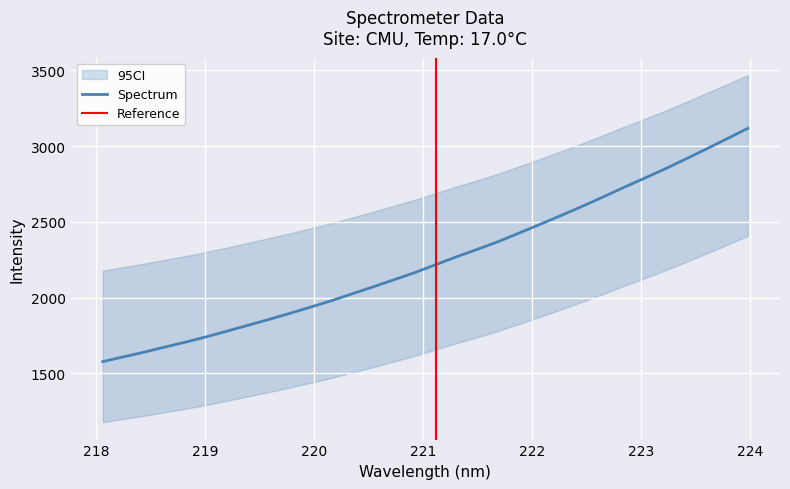

Is it true that the value at 223.5987 is 2980.2?

True